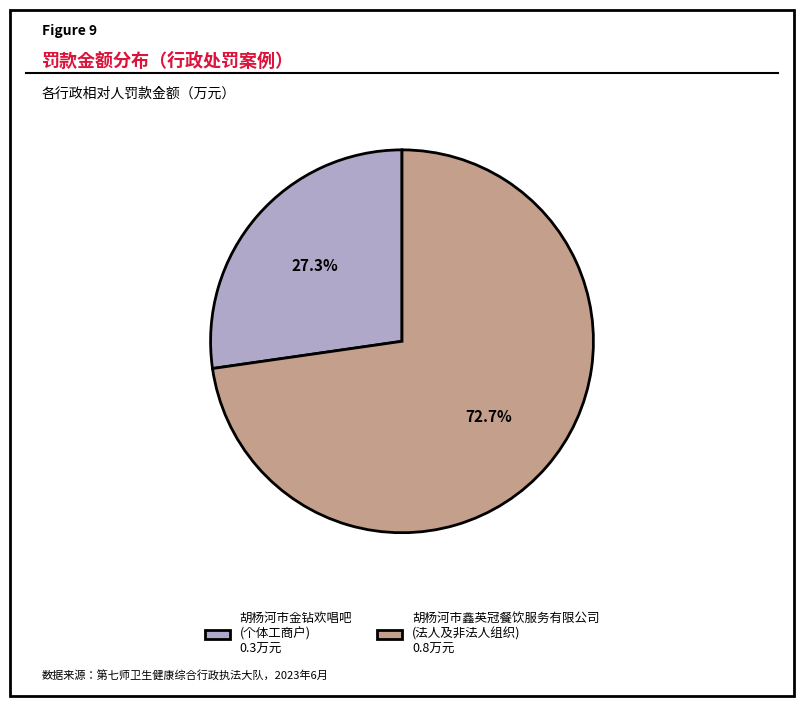

Count the number of slices in the pie.

2